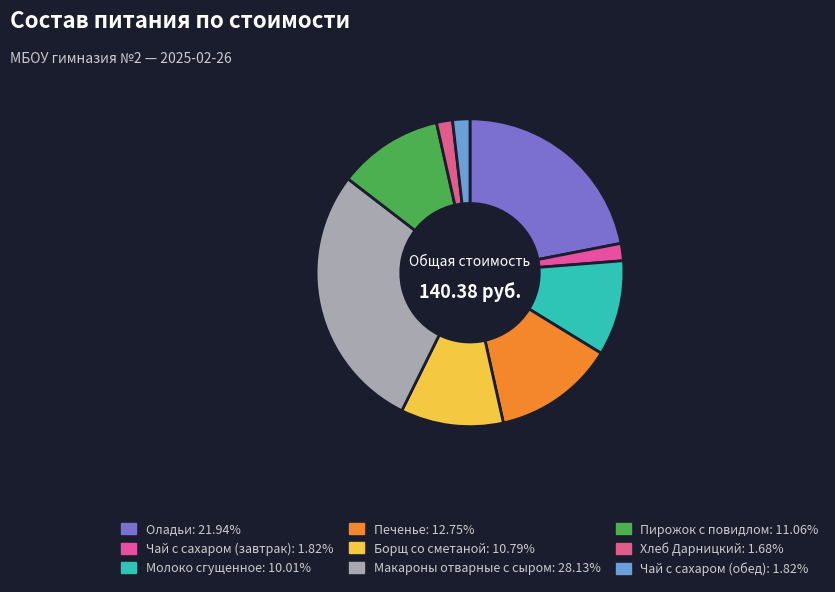

True or false: Оладьи accounts for 8% of the total.

False